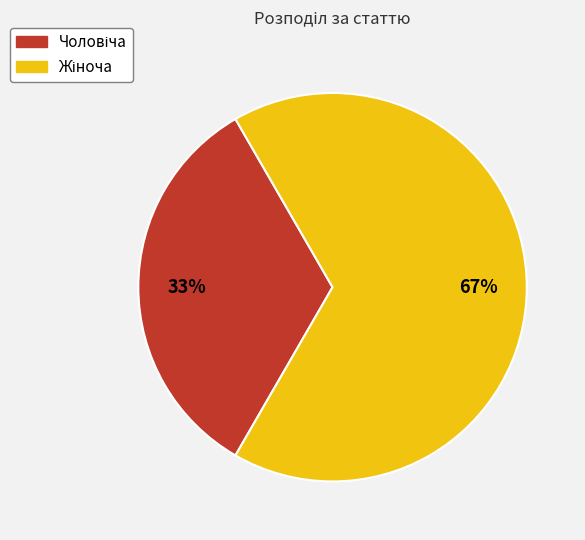

How many slices are in this pie chart?

2